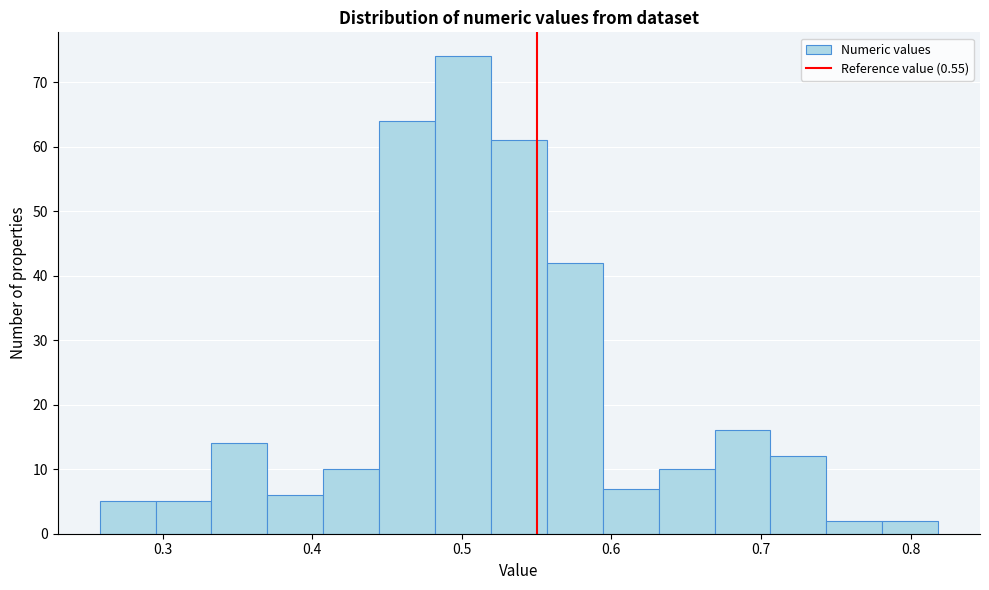

Around what value on the x-axis is the tallest bar? Give the approximate position of its centre, as read against the axis.

0.50